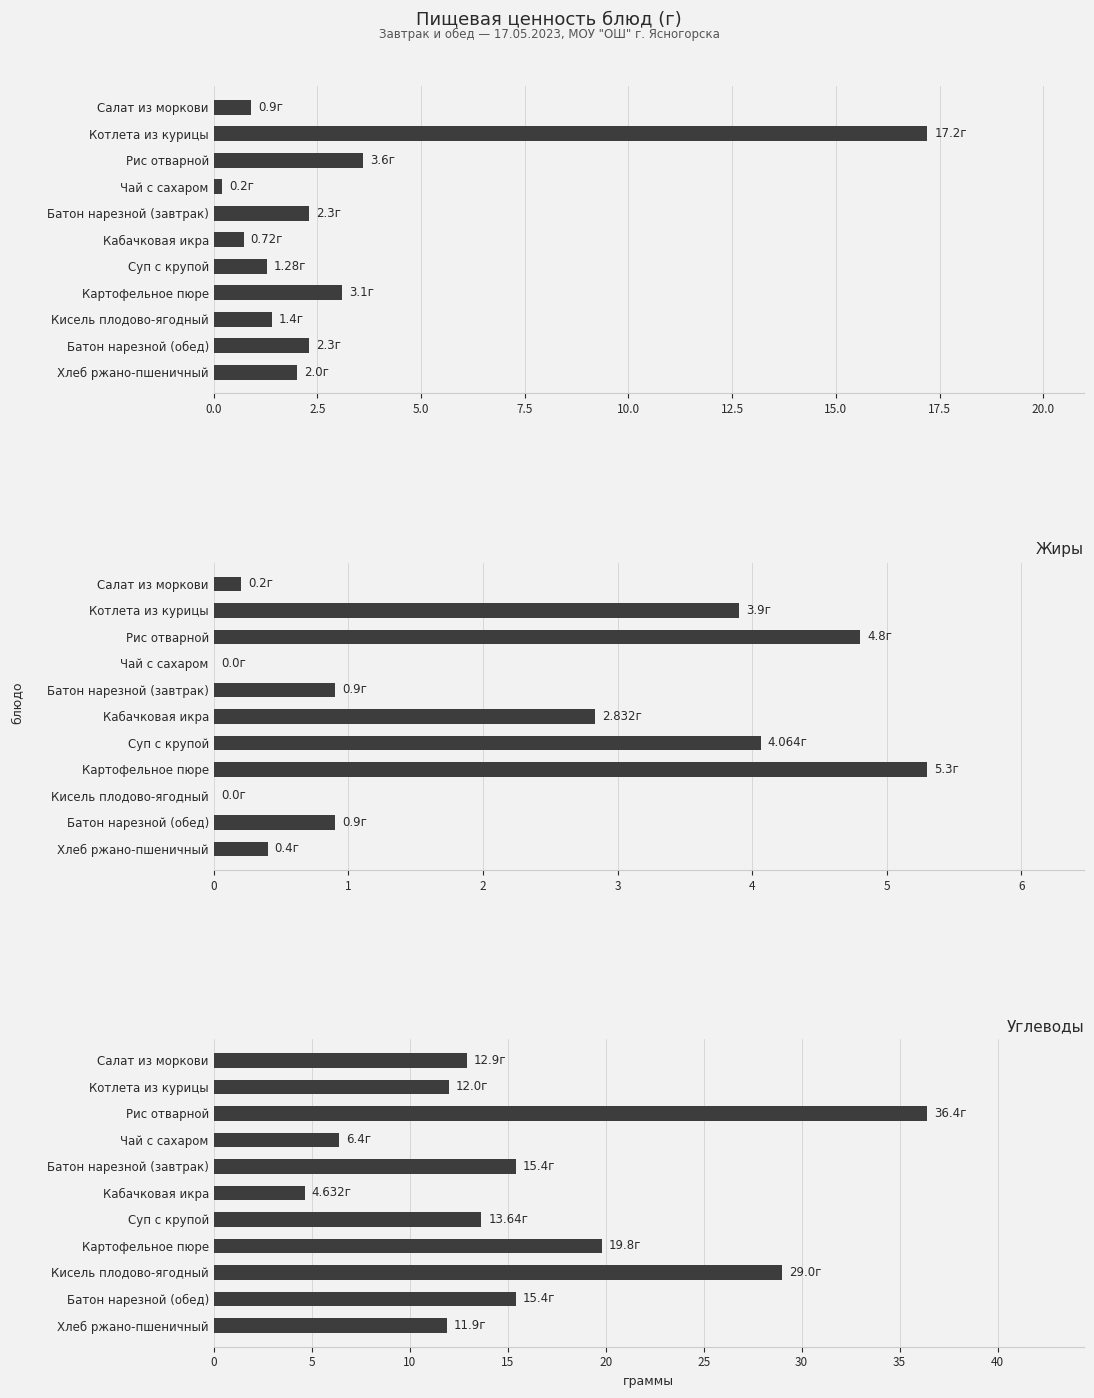

How many bars are there in each group?

3